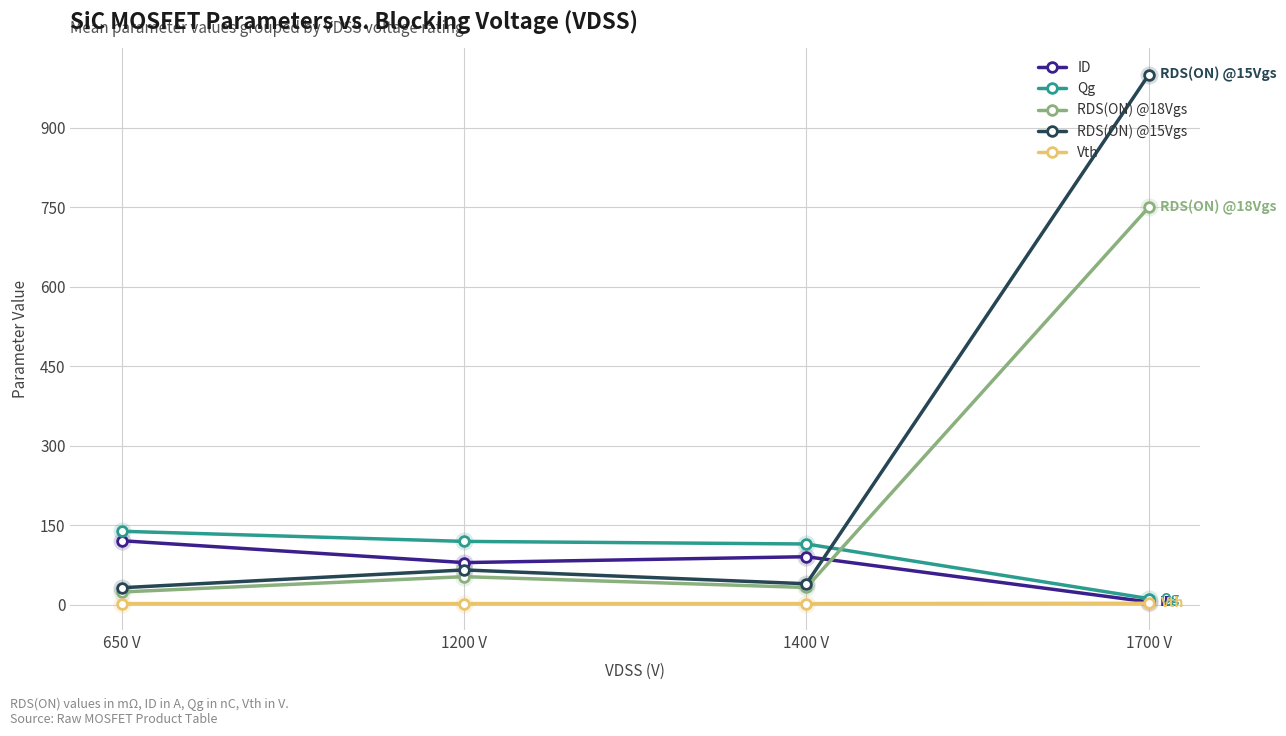

Which category has the highest value across all series?

1700 V